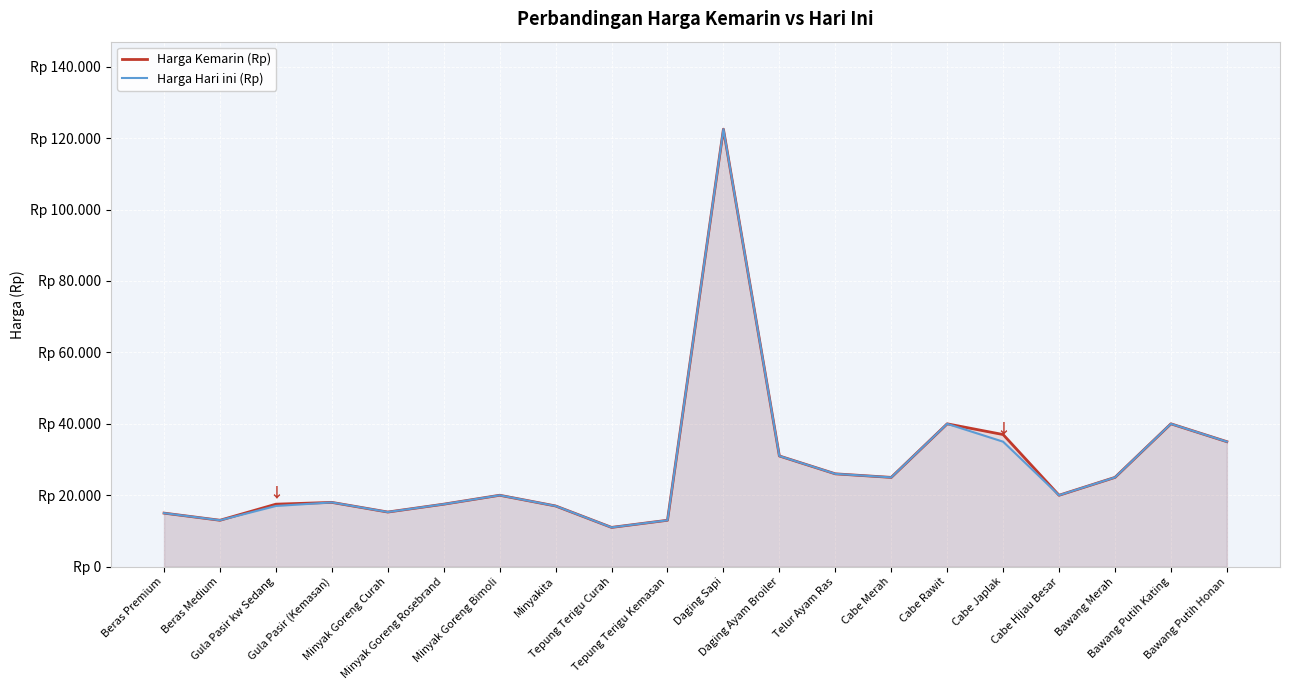

Which series changed the most between Bawang Merah and Bawang Putih Kating?

Harga Kemarin (Rp)